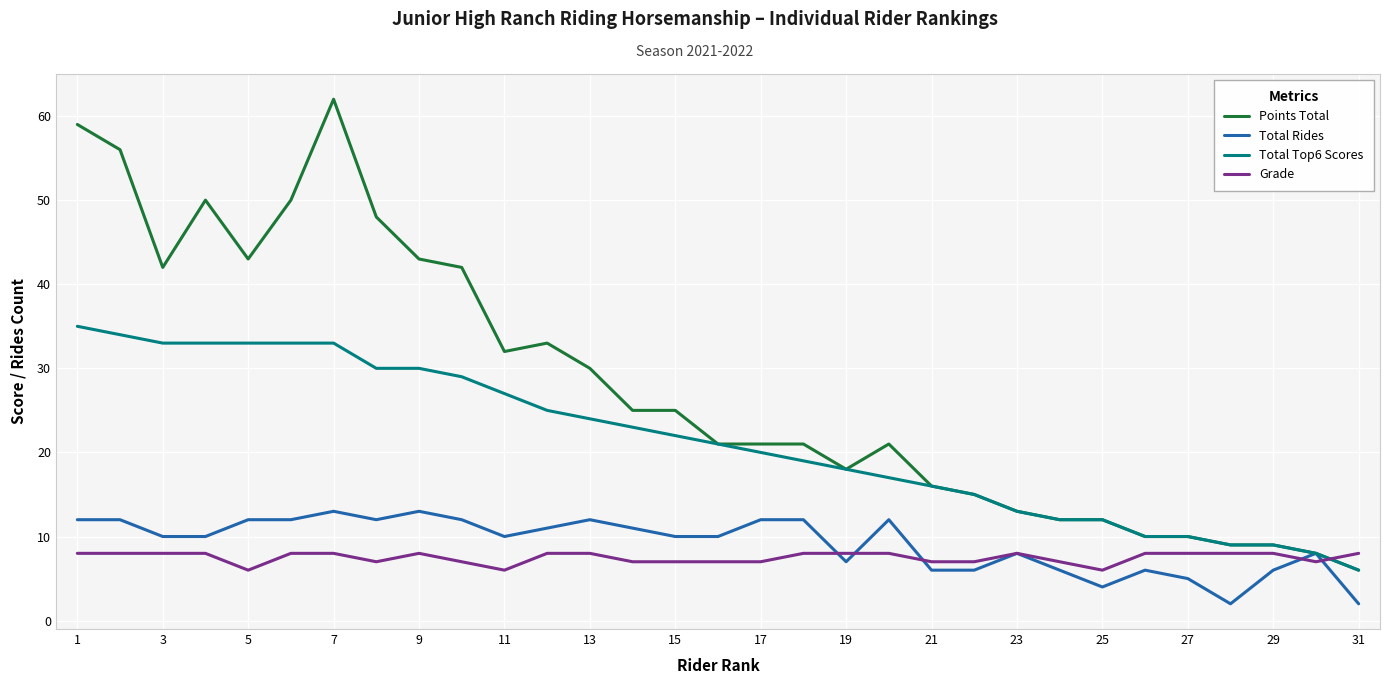

List the series in order of their peak value, lowest first.

Grade, Total Rides, Total Top6 Scores, Points Total